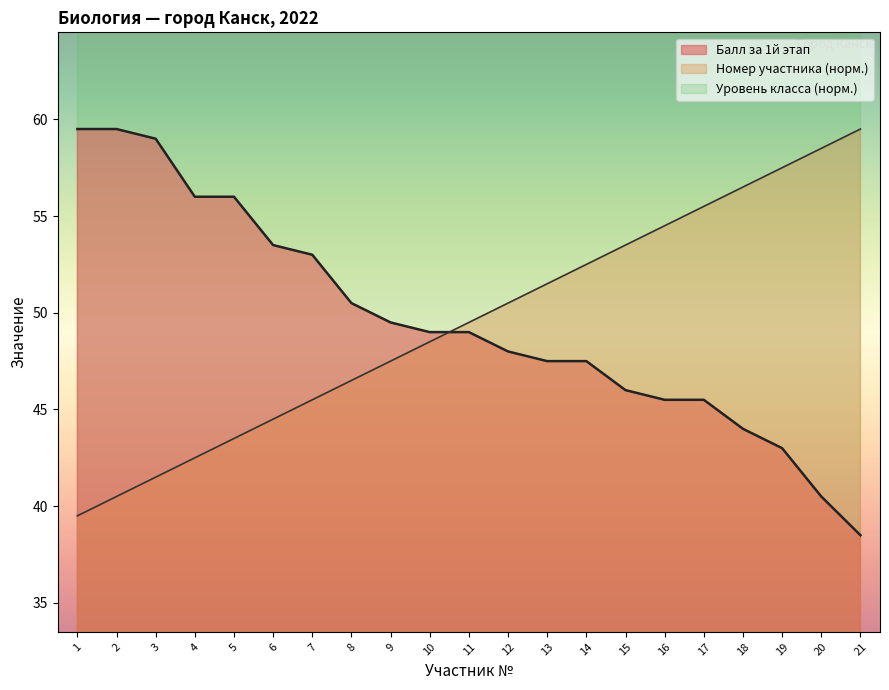

What is the spread (max minus min) of values at 17?

10.0